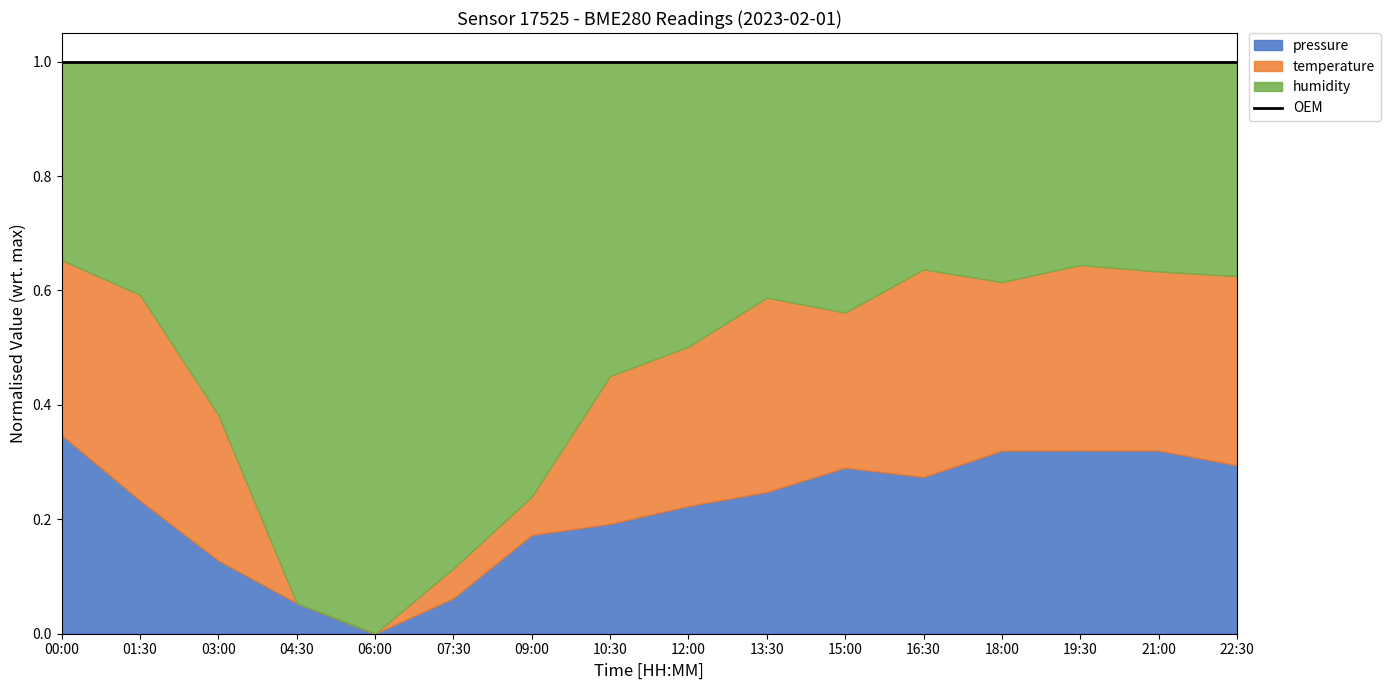

True or false: humidity has more than 2 interior local peaks.

False